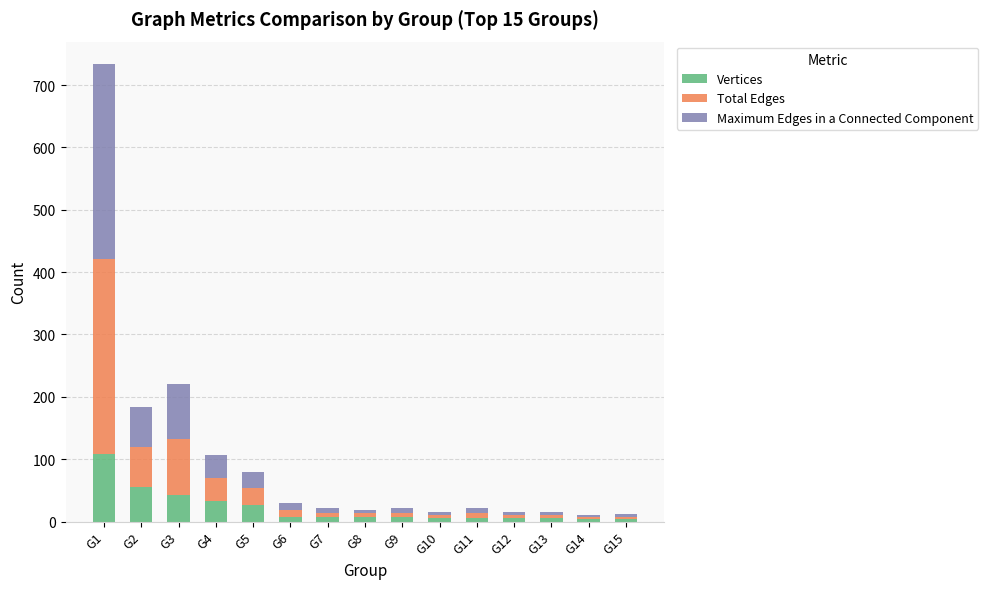

Which category has the highest value in the Vertices series?

G1